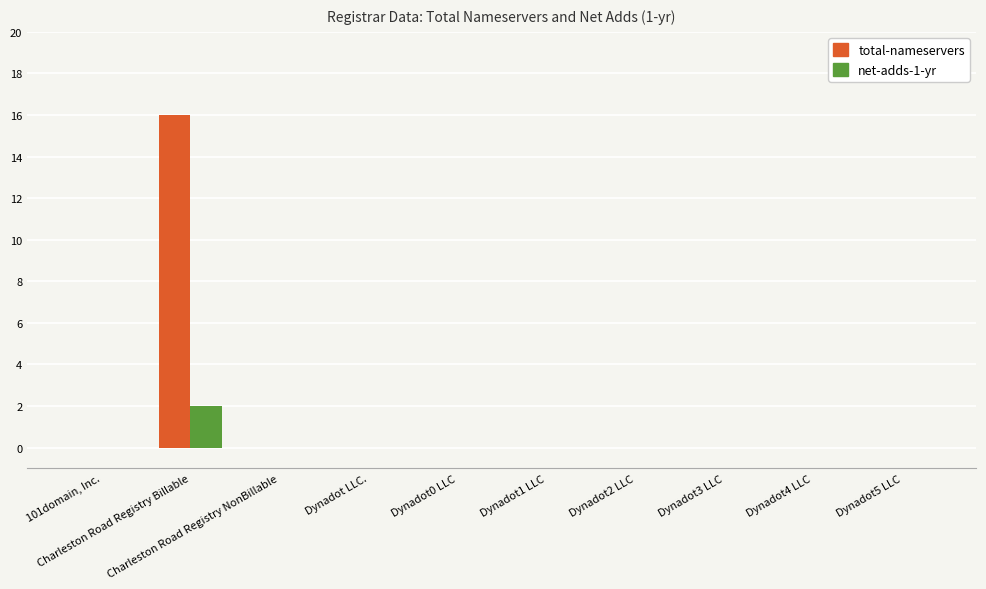

What is the sum of all total-nameservers values?

16